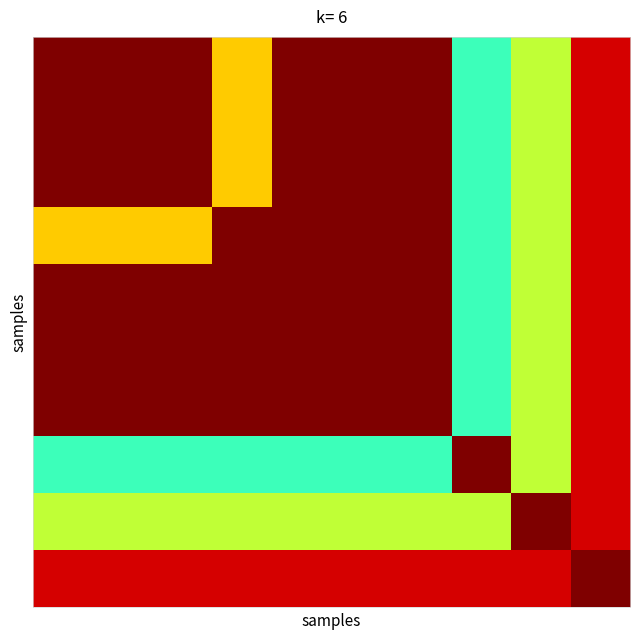

How many data points does each series have?

10